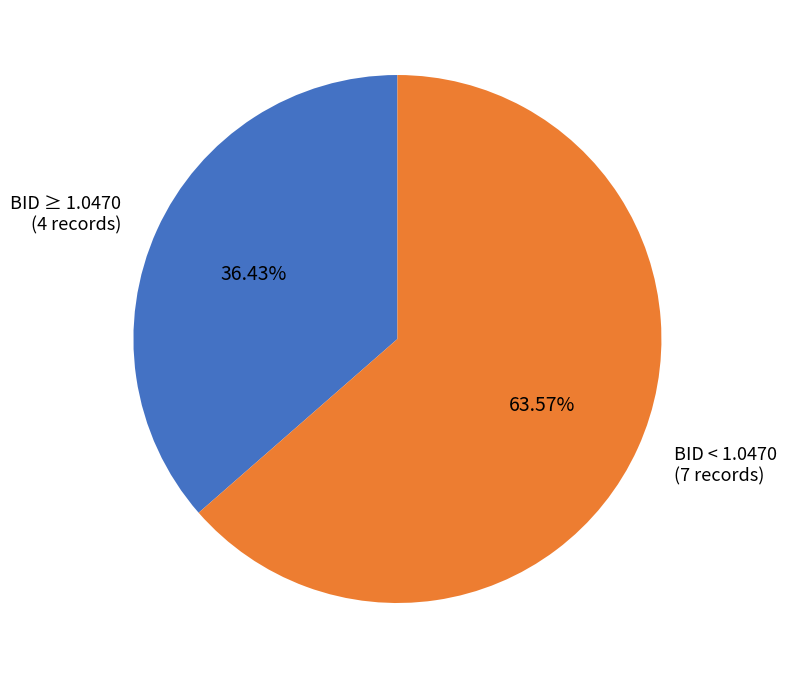

Do BID ≥ 1.0470 (4 records) and BID < 1.0470 (7 records) together represent more than half of the pie?

Yes